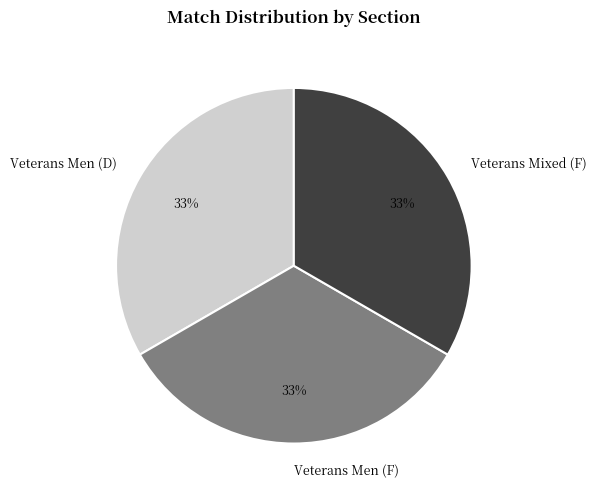

Is there any slice that represents more than half of the pie?

No